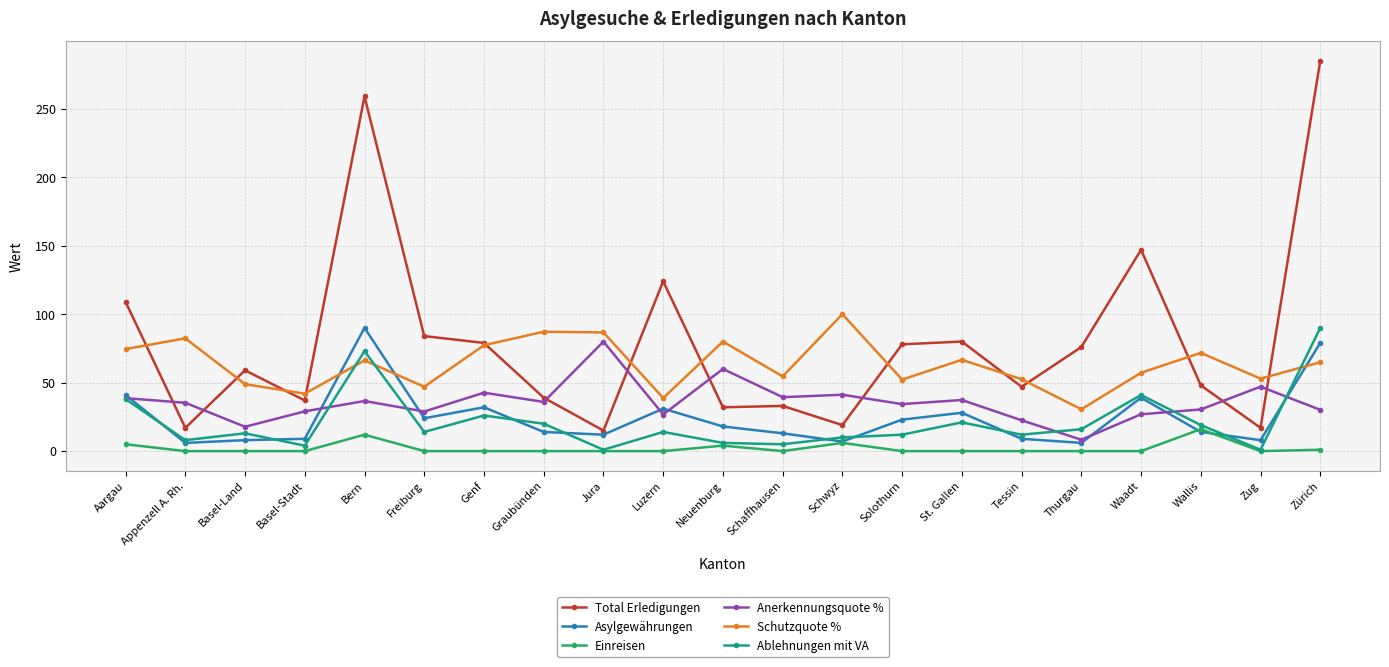

What is the label of the 21st point from the left?

Zürich